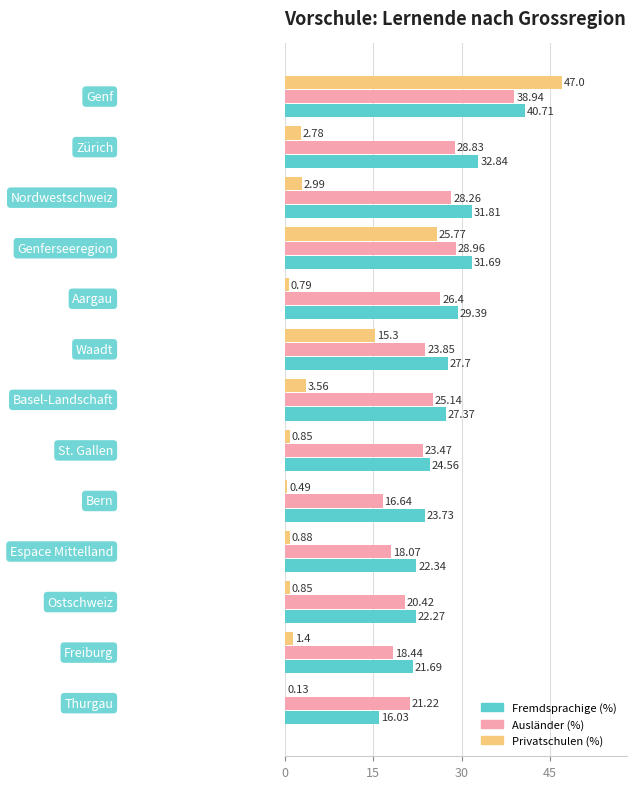

Which series has the largest total across all categories?

Fremdsprachige (%)